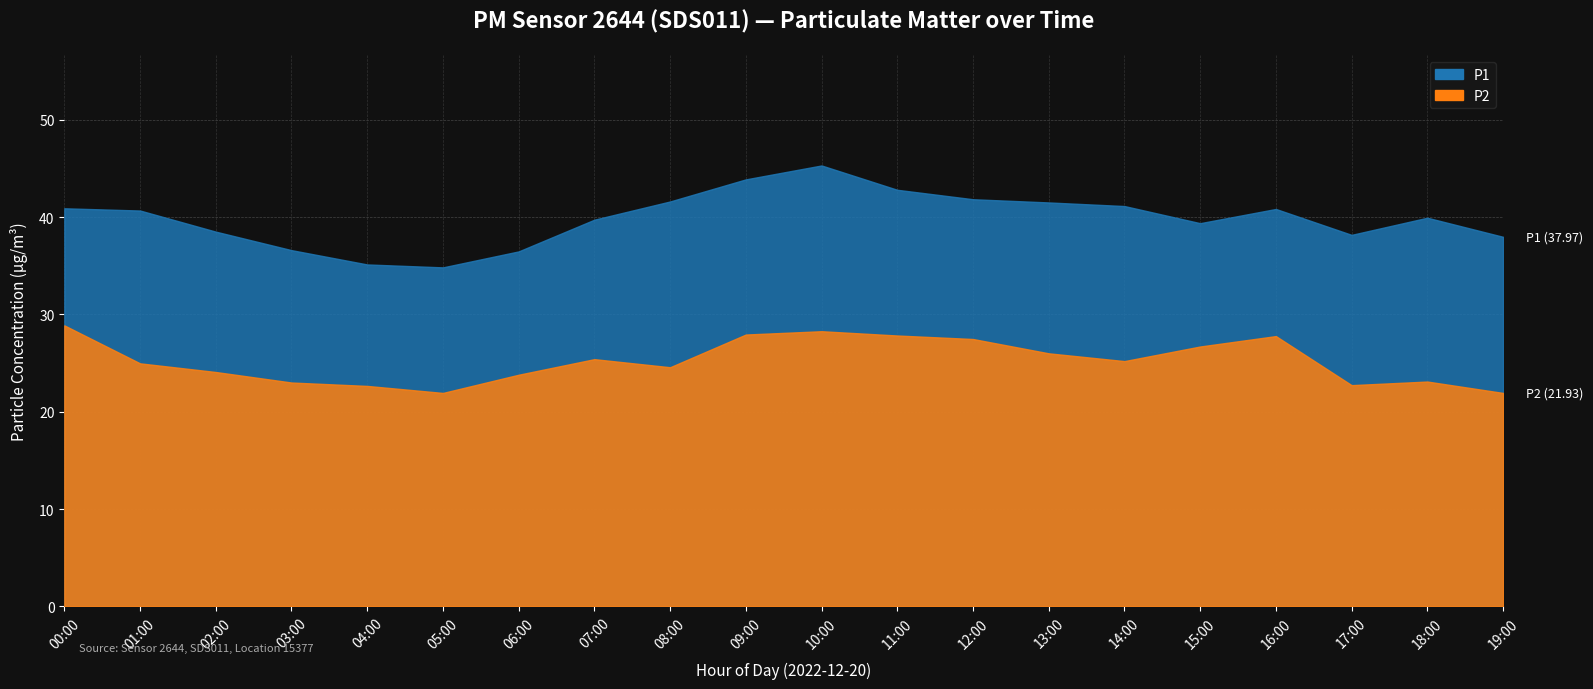

The P1 series shows 16.5 at 04:00. True or false?

False